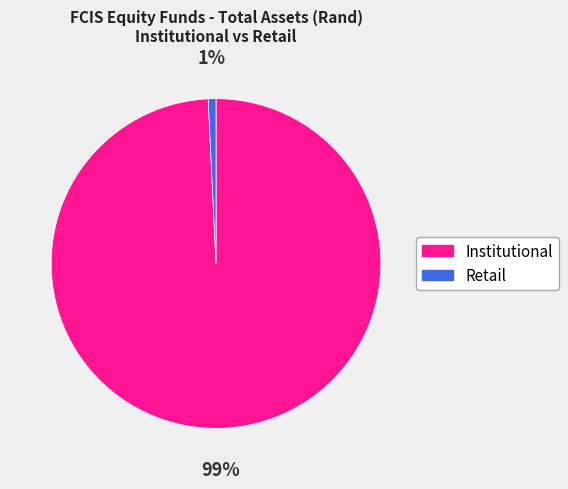

Which has a higher value, Retail or Institutional?

Institutional